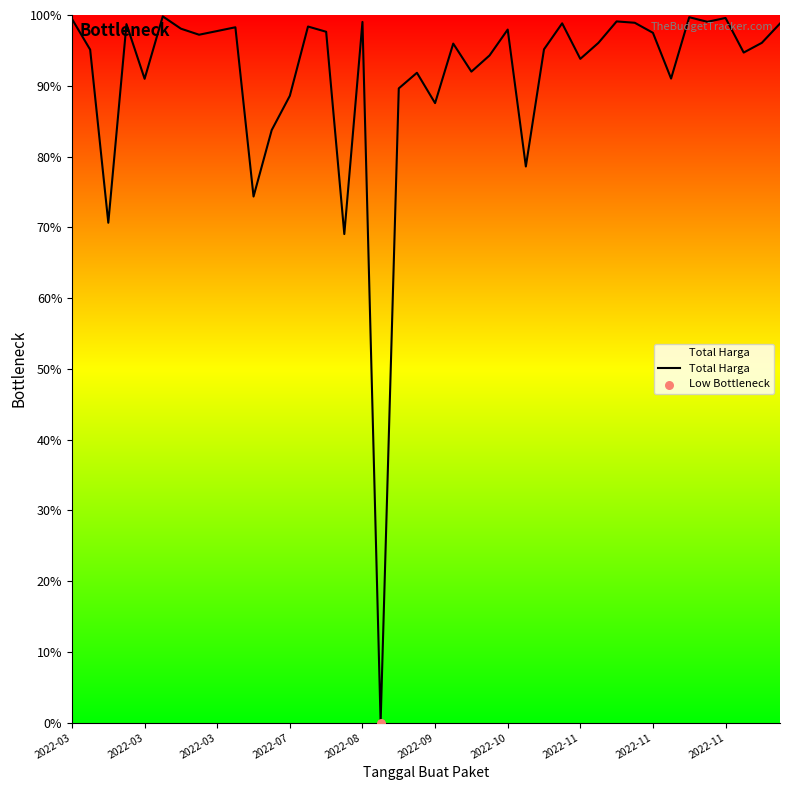

What is the difference between the maximum and minimum values?

99.8